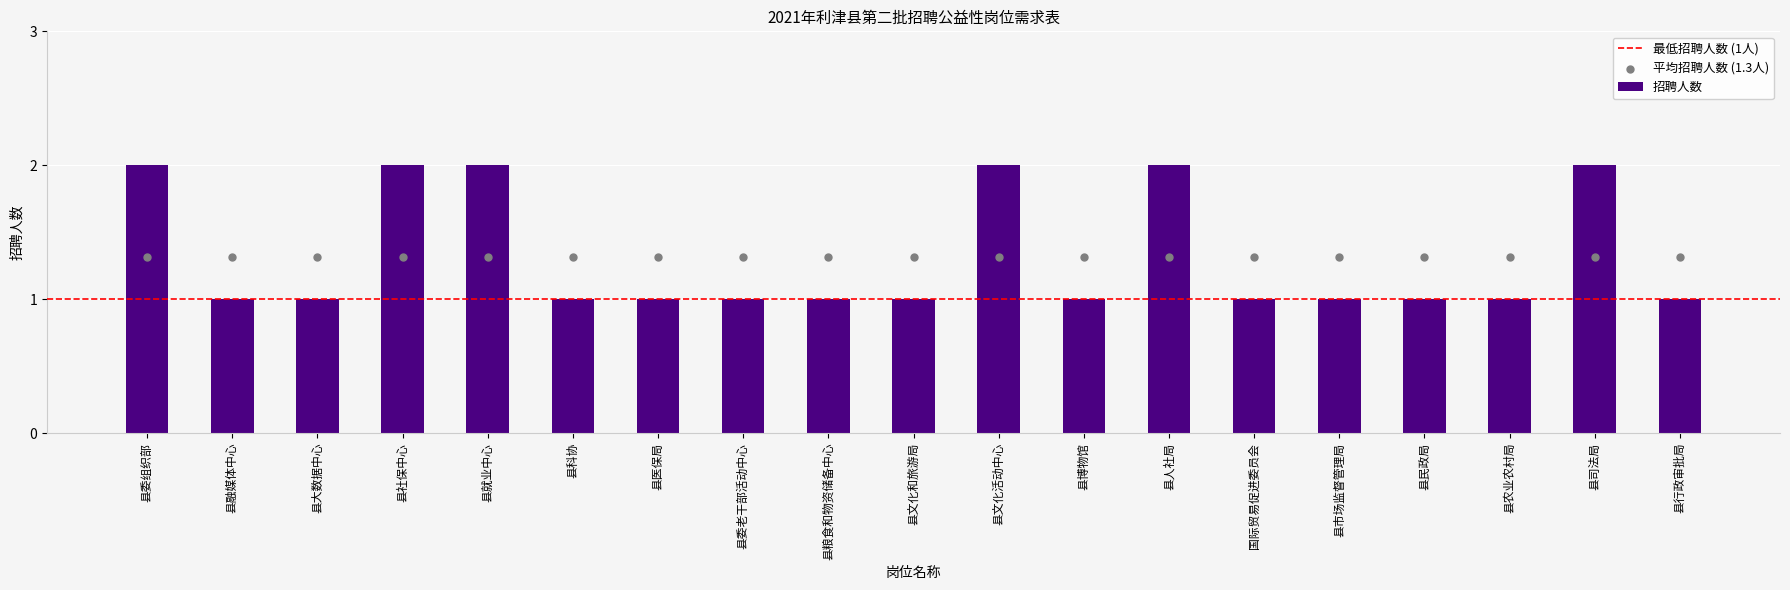

Between 县市场监督管理局 and 县就业中心, which is larger?

县就业中心